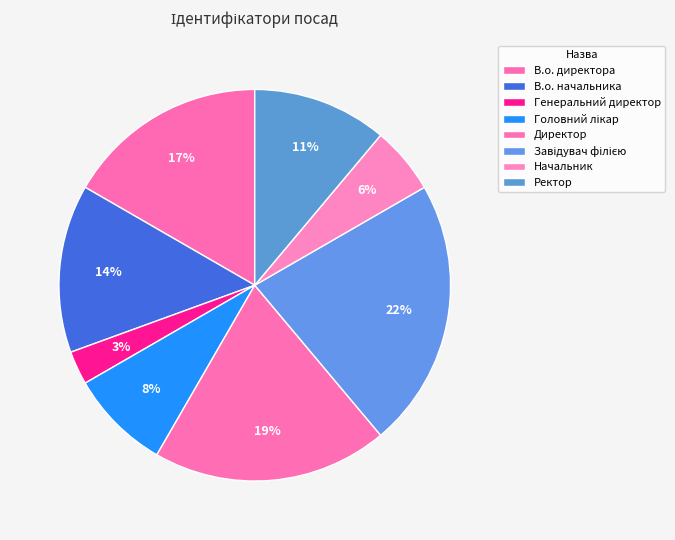

Is there a majority slice in this chart?

No